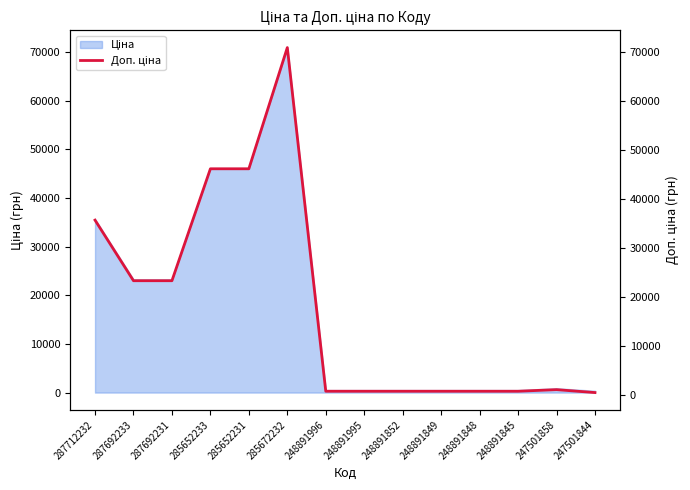

Read the value at 247501844.

426.0